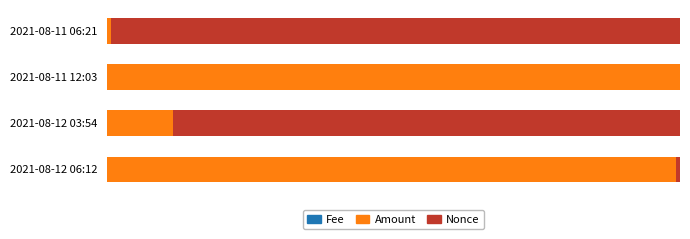

How many distinct data groups are displayed?

3